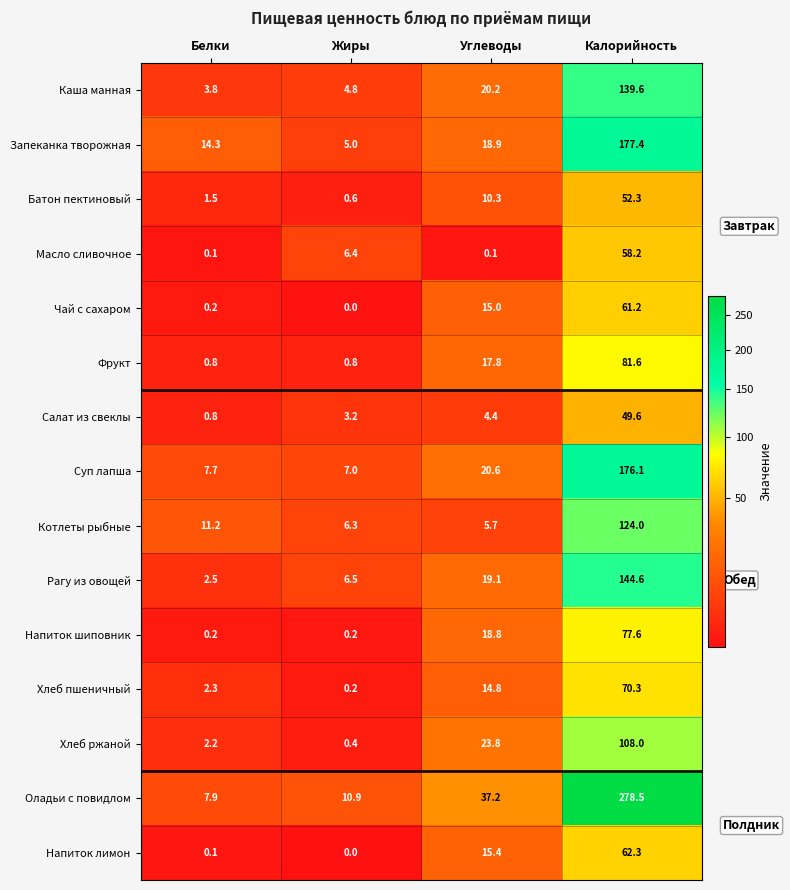

What is the difference between the highest and lowest values at Белки?

14.2